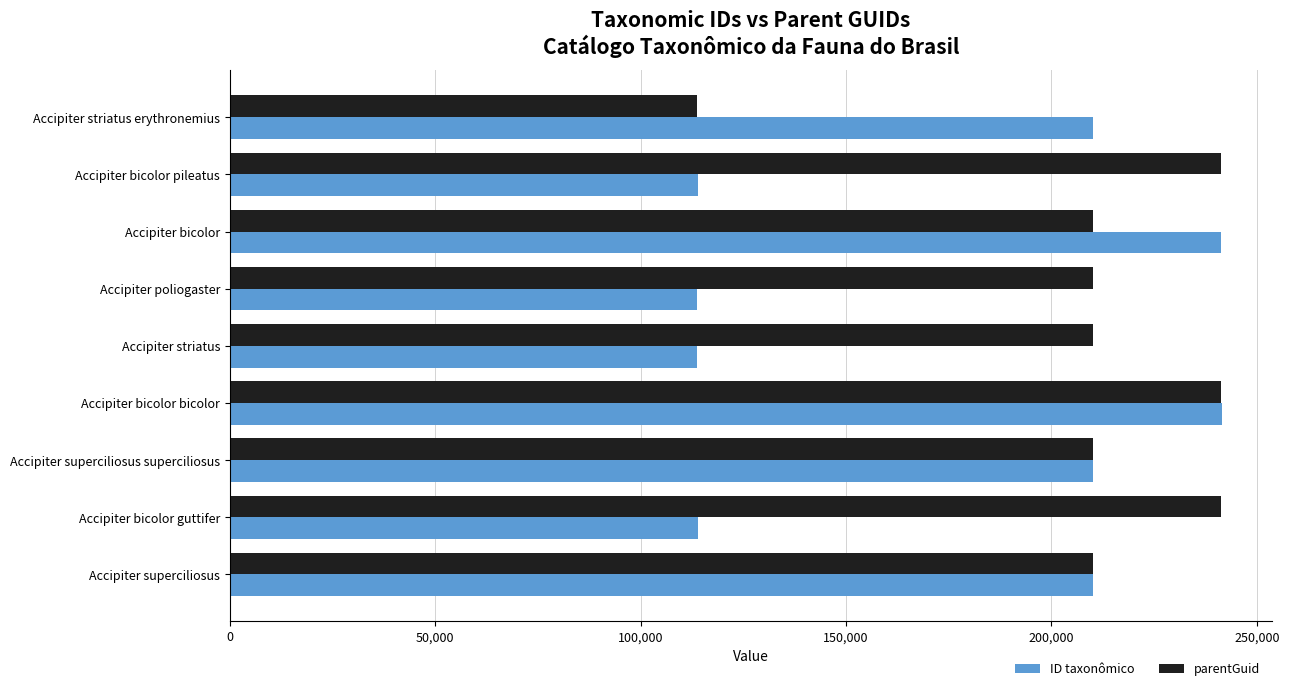

The ID taxonômico series shows 318328 at Accipiter superciliosus. True or false?

False